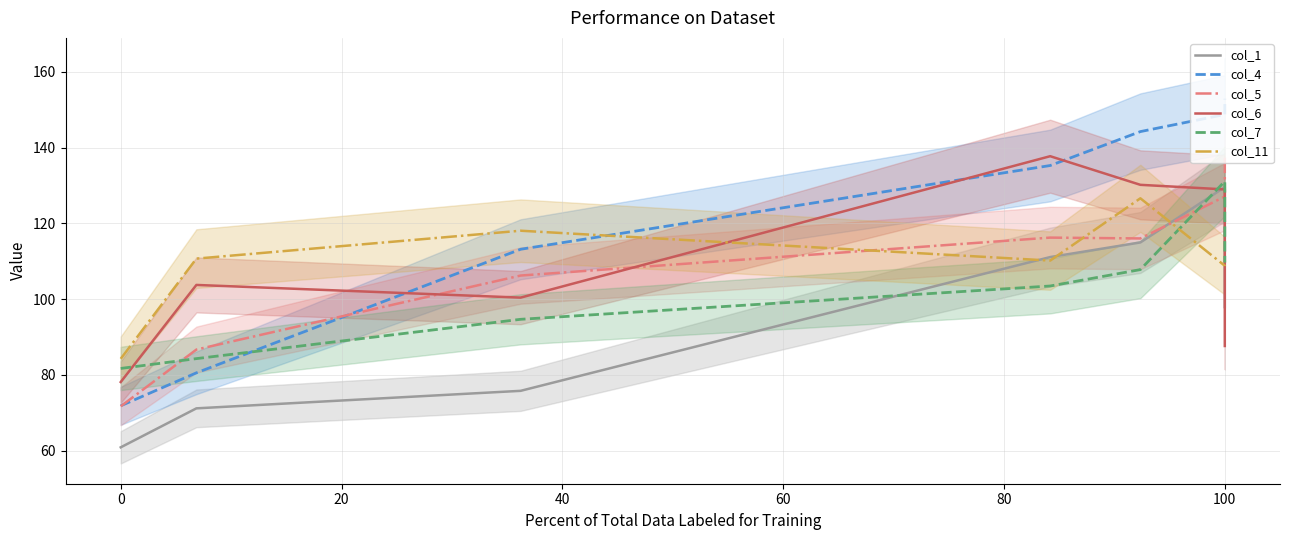

What is the difference between the maximum and second lowest values in the col_11 series?

17.9